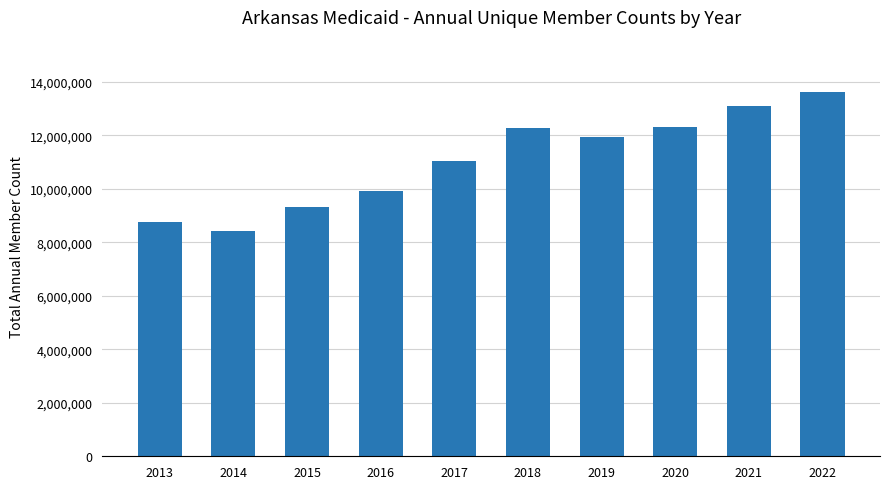

What is the difference between the second highest and minimum values?

4676151